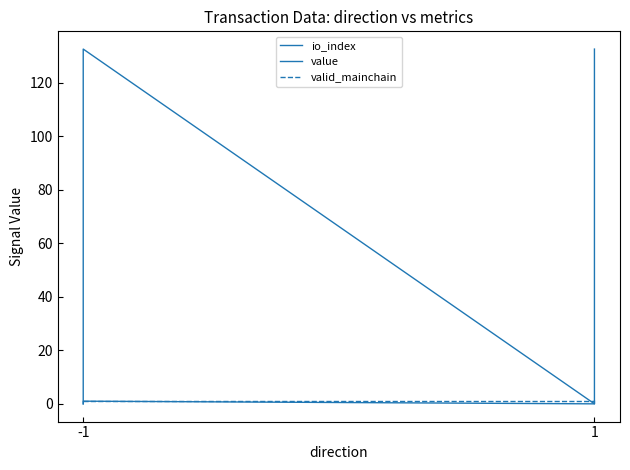

At which category is the sum across all series the highest?

-1